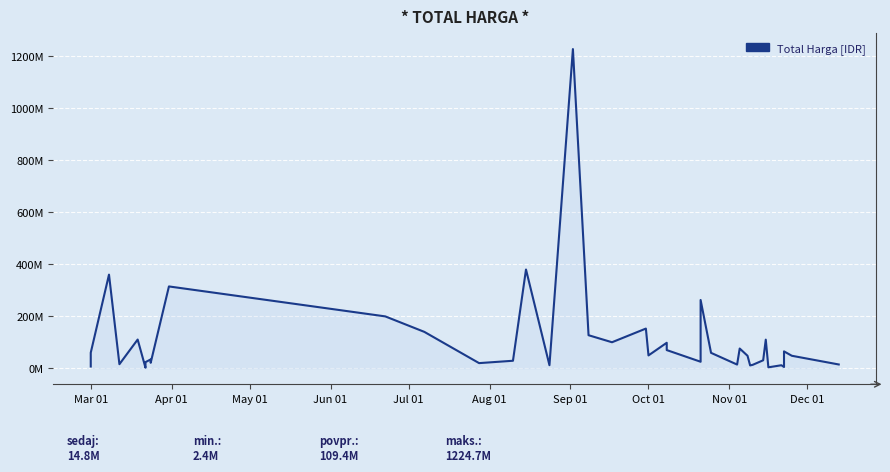

Count the number of categories in the chart.

40